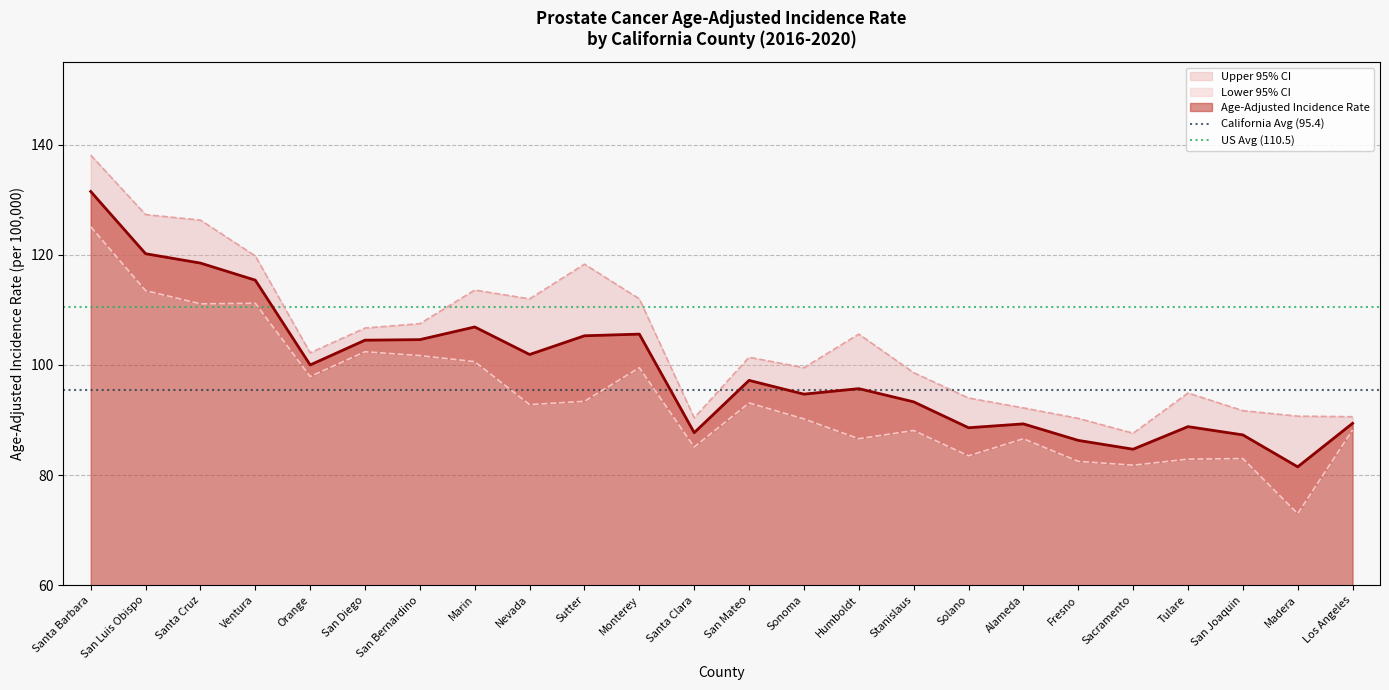

What is the highest value of the California Avg (95.4) series?

95.4